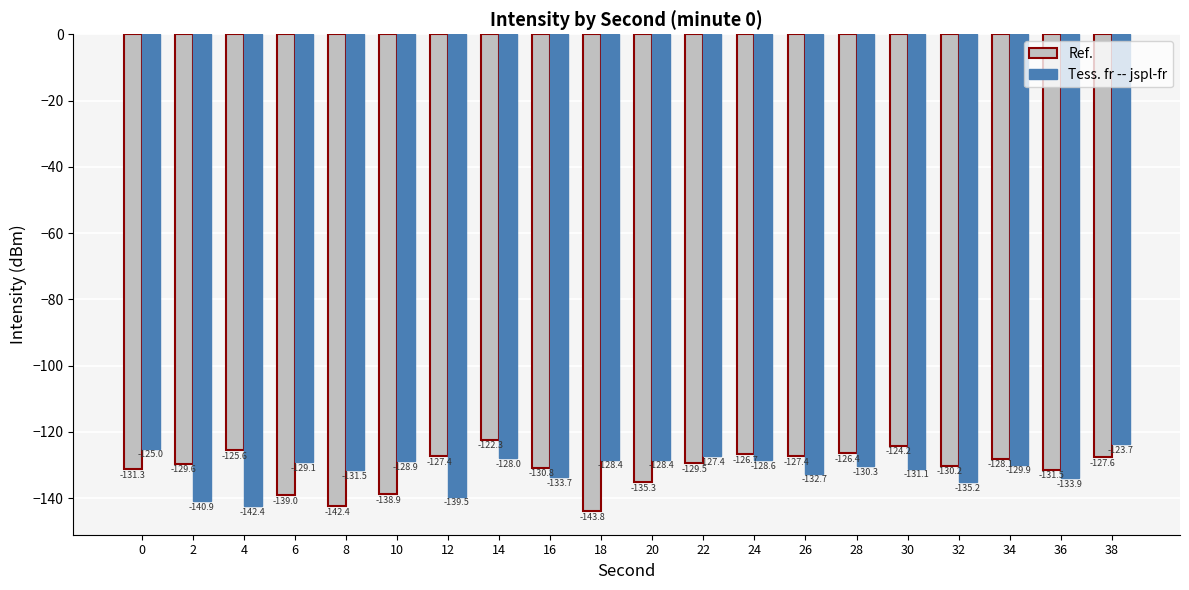

What is the difference between the maximum and minimum values in the Ref. series?

21.5